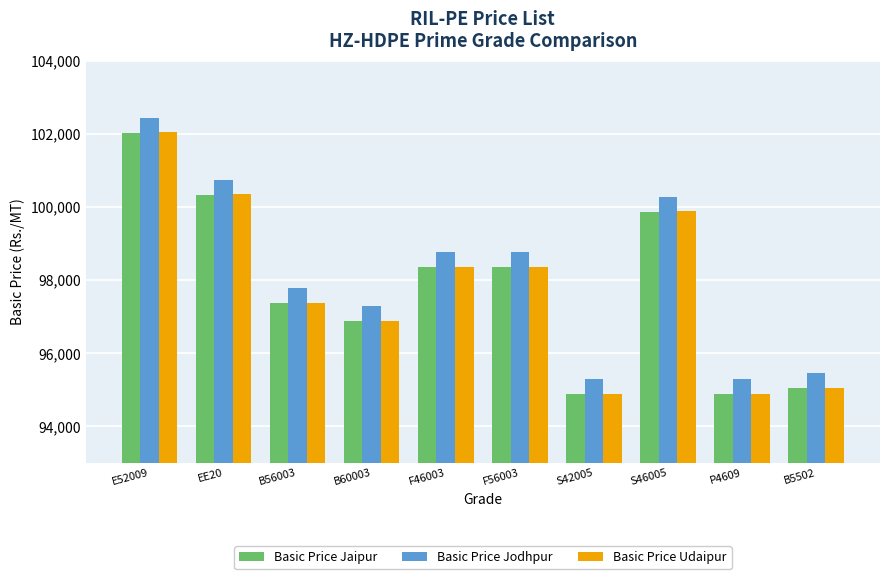

Which category has the highest value across all series?

E52009